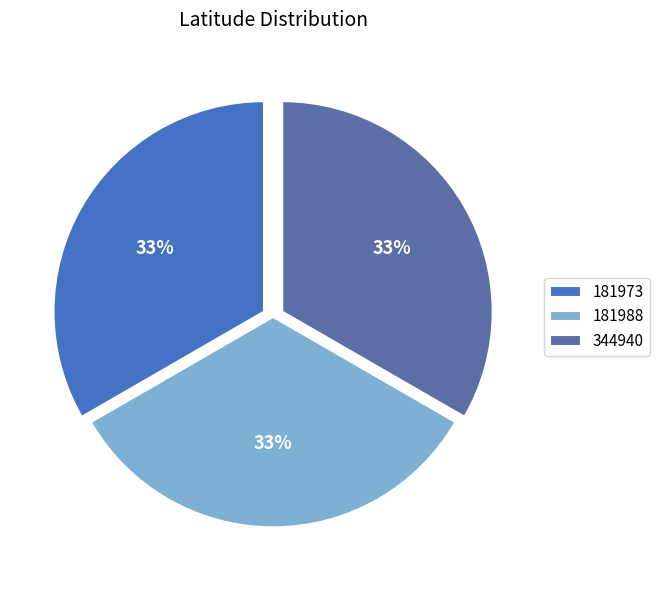

What is the smallest slice in the pie chart?

344940